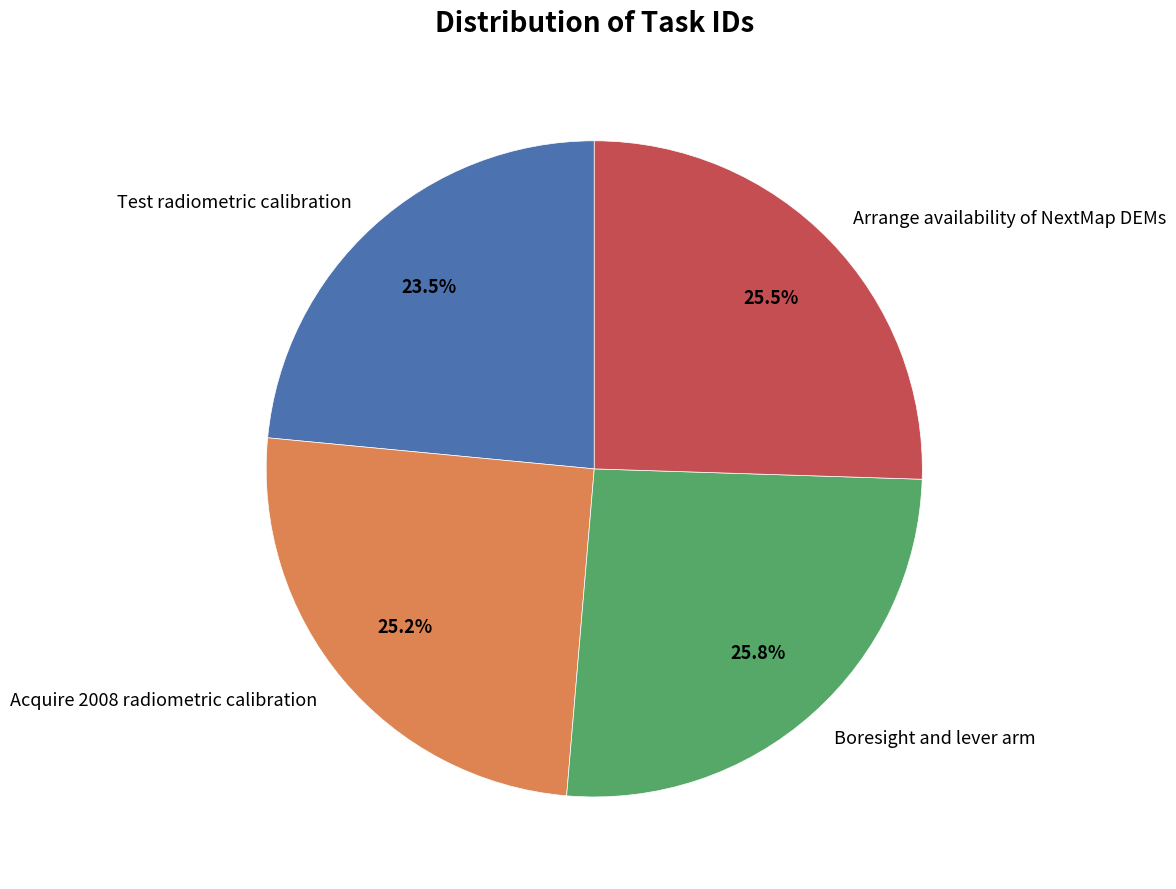

What is the ratio of the value at Test radiometric calibration to the value at Arrange availability of NextMap DEMs?

0.9